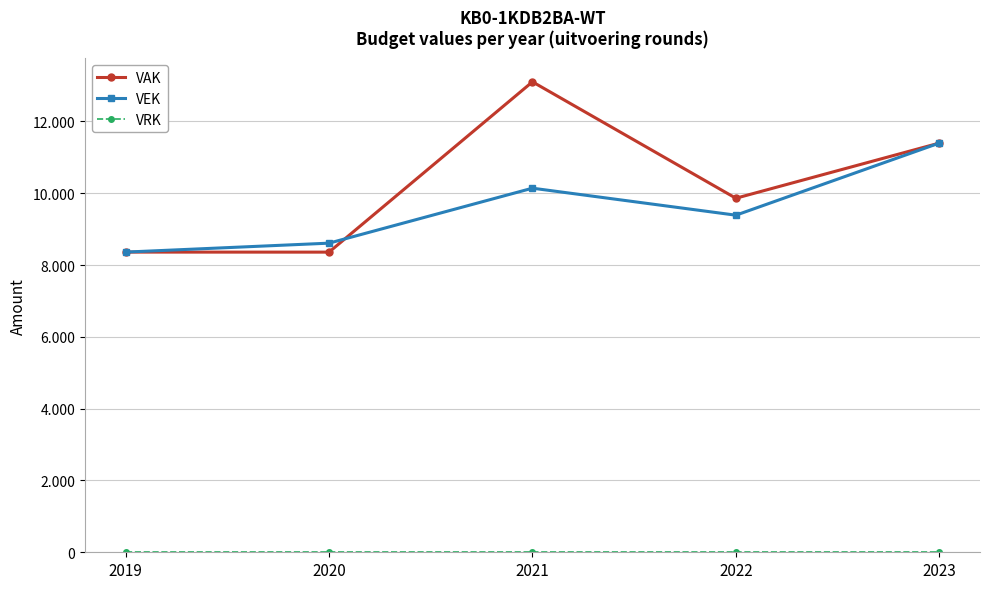

Does the chart have visible grid lines?

Yes